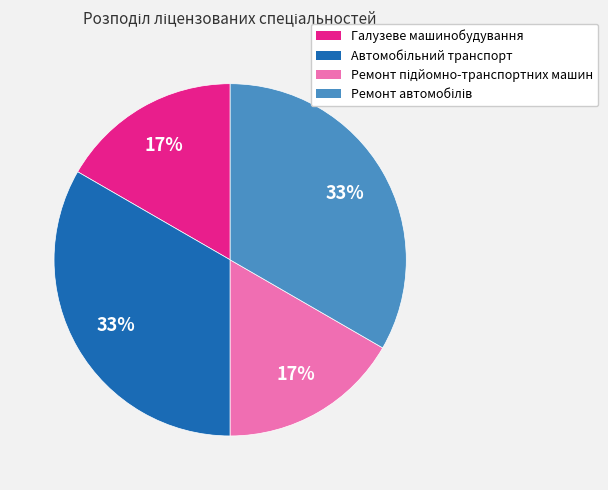

Is it true that Галузеве машинобудування is 17% of the pie?

True